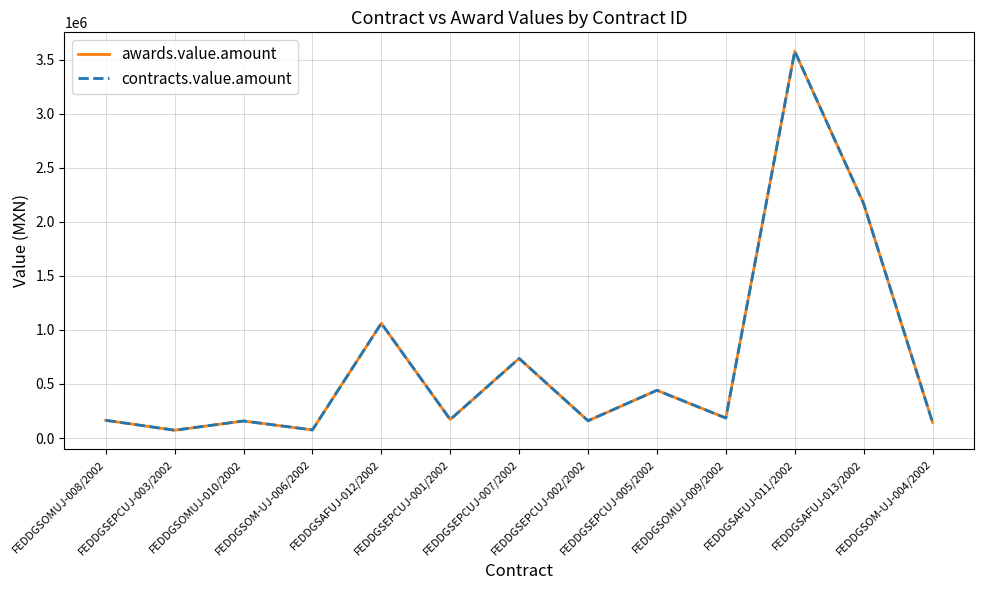

Is it true that contracts.value.amount equals 95475.7 at FEDDGSEPCUJ-003/2002?

False